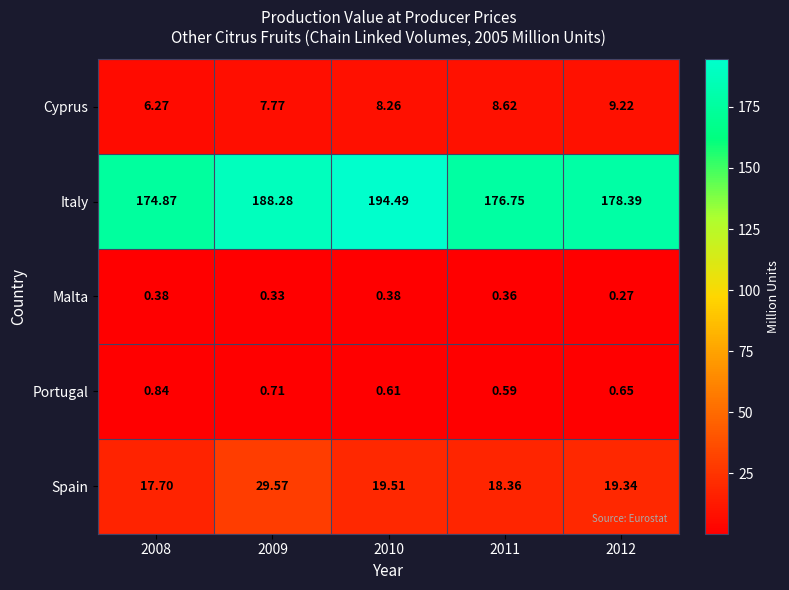

Rank the series at 2008 from lowest to highest value.

Malta, Portugal, Cyprus, Spain, Italy